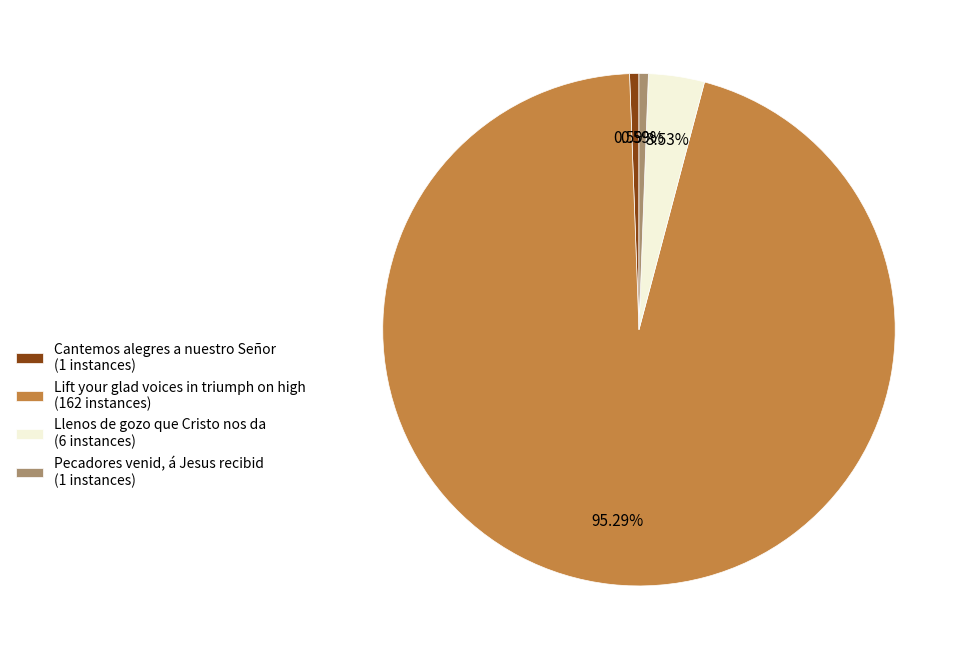

Which slice is the largest?

Lift your glad voices in triumph on high